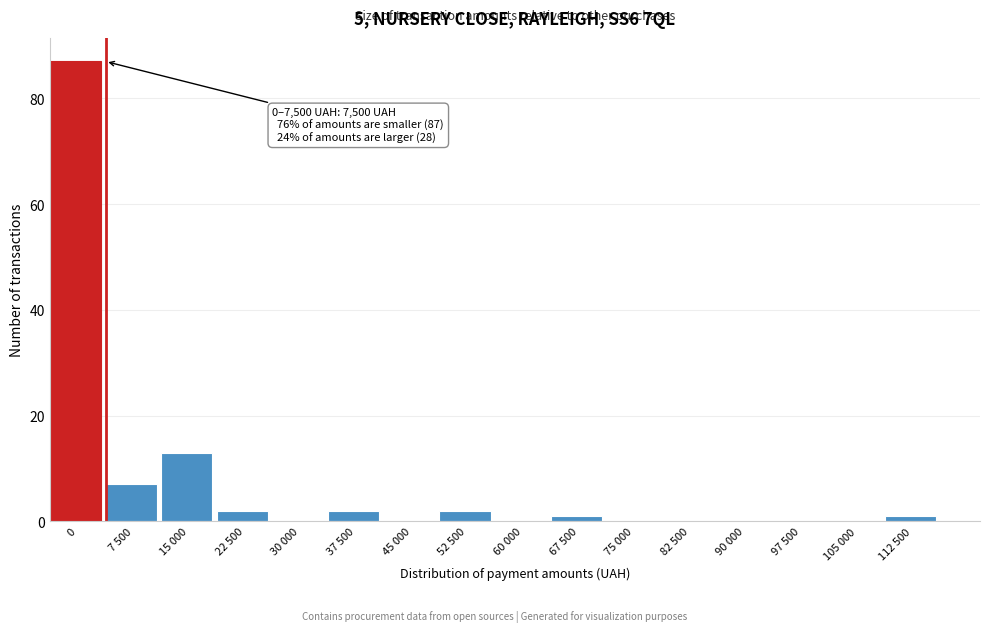

Reading left to right, what are all the values shown in this chart?

0=87	7 500=7	15 000=13	22 500=2	30 000=0	37 500=2	45 000=0	52 500=2	60 000=0	67 500=1	75 000=0	82 500=0	90 000=0	97 500=0	105 000=0	112 500=1